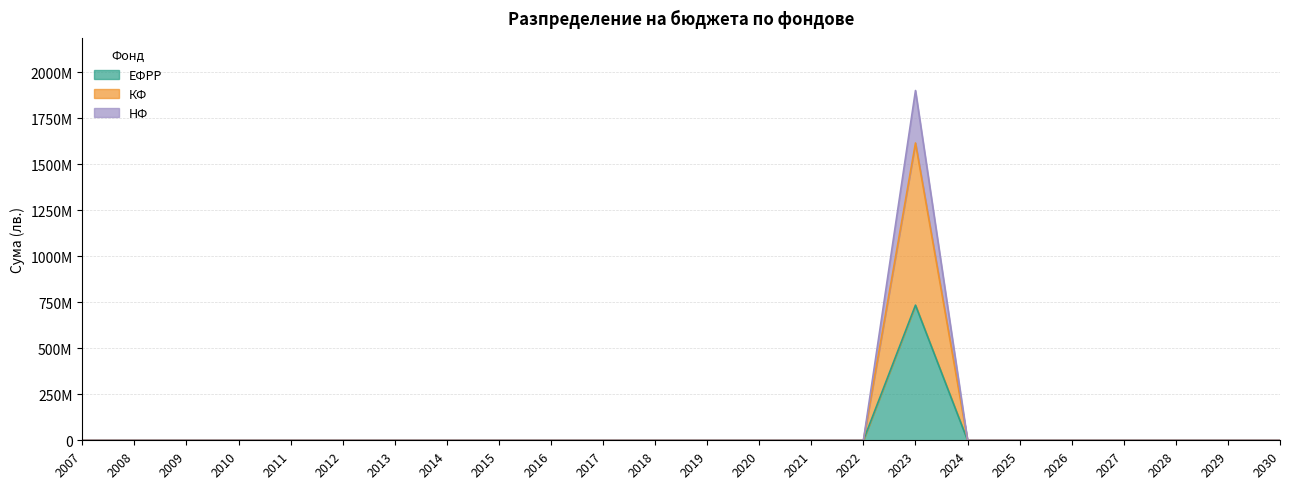

True or false: КФ and ЕФРР intersect in this chart.

False